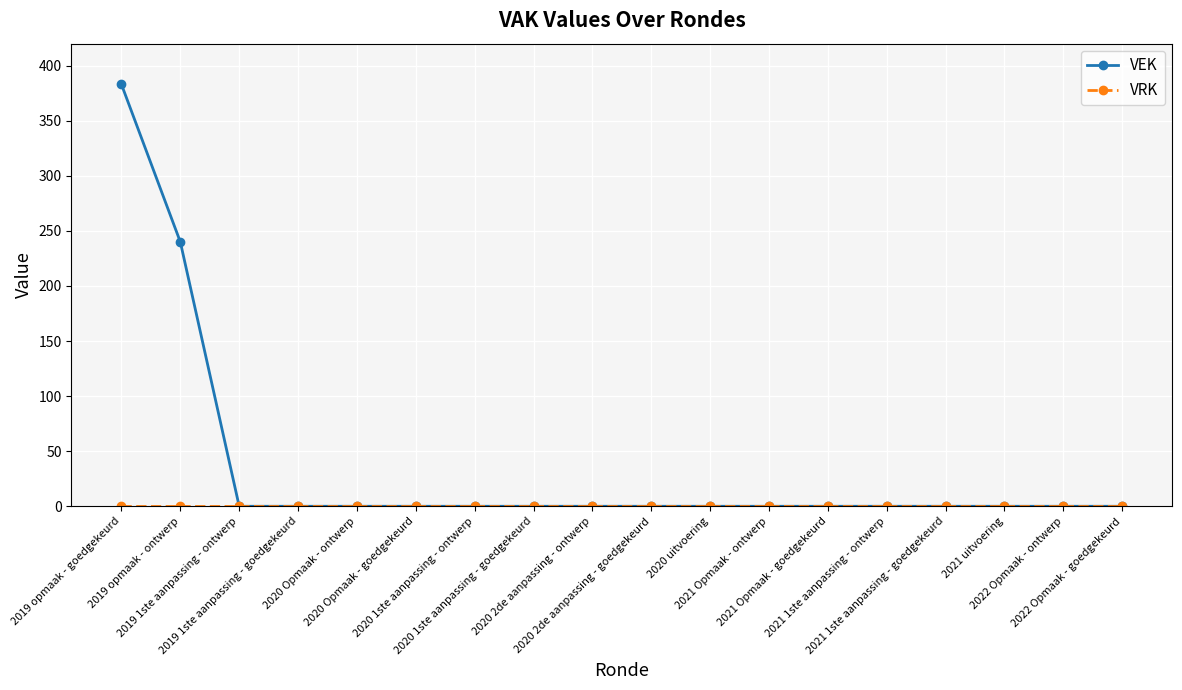

What is the difference between the second highest and minimum values in the VEK series?

240